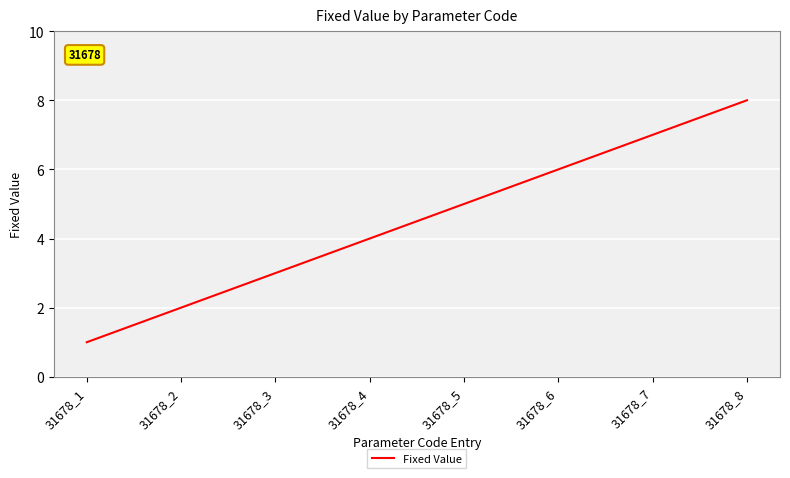

The value at 31678_8 is 4. True or false?

False